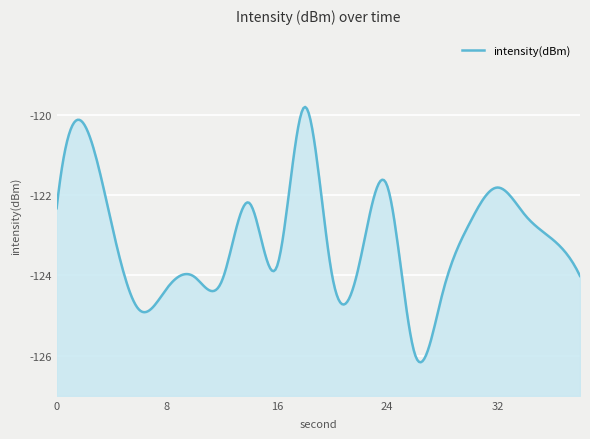

Reading right to left, list all the values displayed in this chart.

-124.0	-123.1	-122.5	-121.8	-122.7	-124.5	-126.0	-121.8	-123.7	-124.0	-119.8	-123.8	-122.2	-124.1	-124.0	-124.3	-124.9	-122.7	-120.2	-122.3